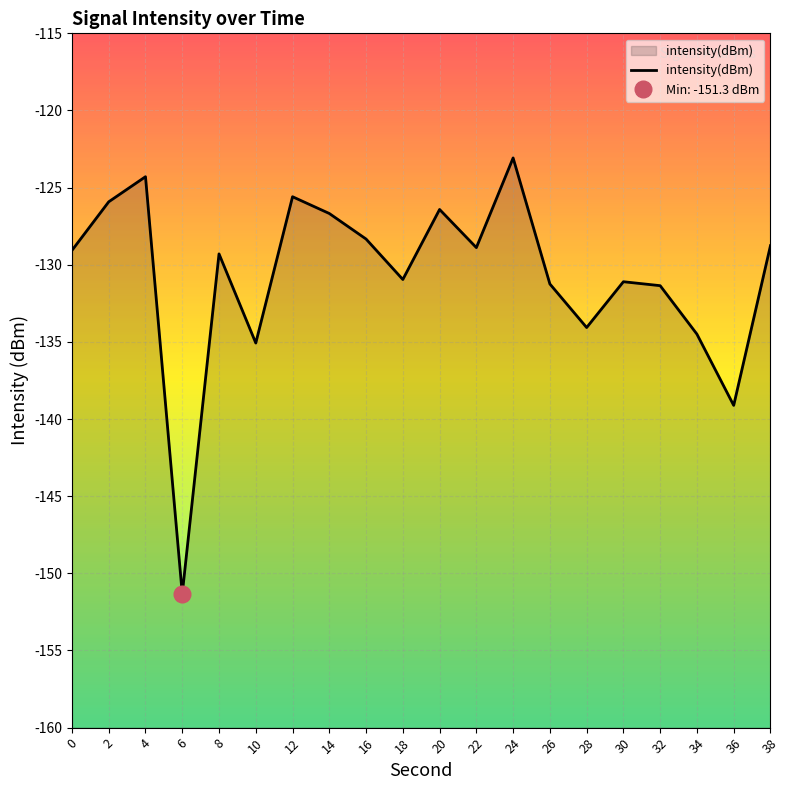

Reading right to left, transcribe all the data shown in this chart.

38=-128.8	36=-139.1	34=-134.5	32=-131.4	30=-131.1	28=-134.1	26=-131.2	24=-123.1	22=-128.9	20=-126.4	18=-131.0	16=-128.3	14=-126.7	12=-125.6	10=-135.1	8=-129.3	6=-151.3	4=-124.3	2=-125.9	0=-129.1